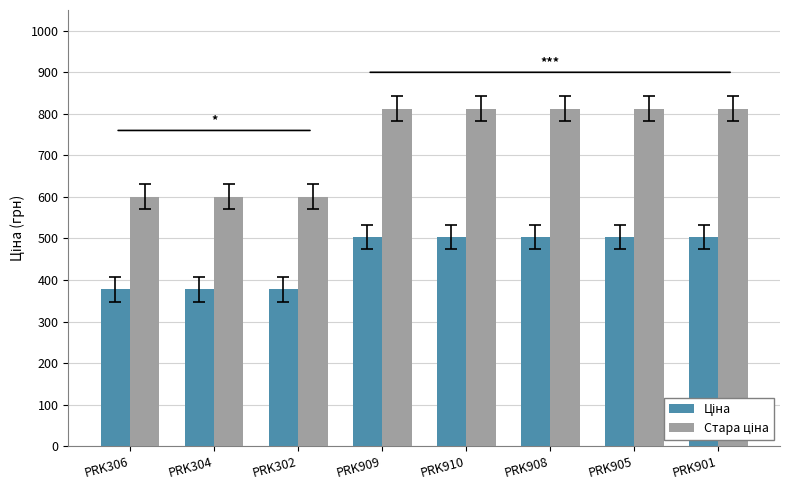

What is the spread (max minus min) of values at PRK908?

309.0